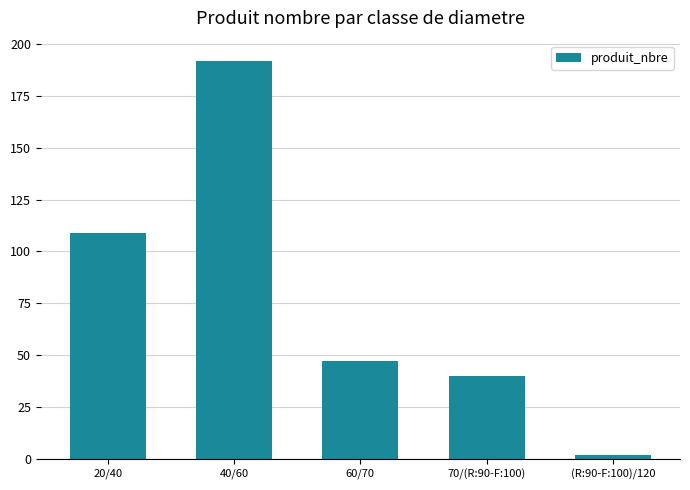

What is the average value?

78